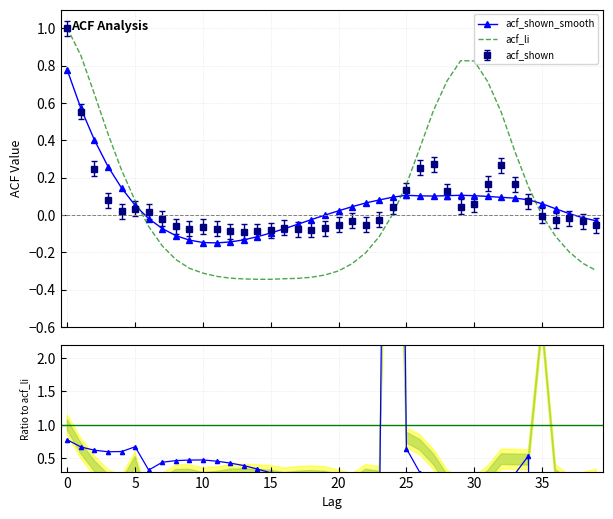

Between 25 and 21, which series saw the biggest shift?

acf_li